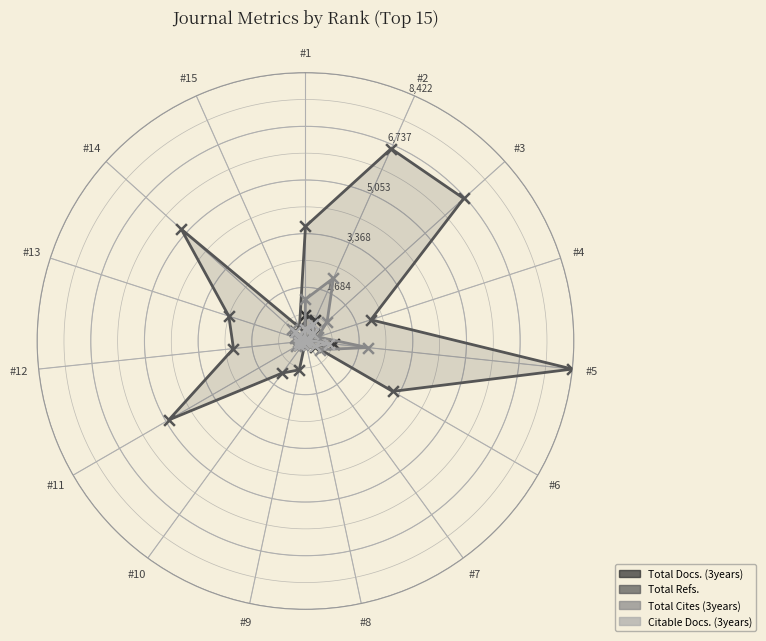

Which series has the largest Y range (max minus min)?

Total Refs.